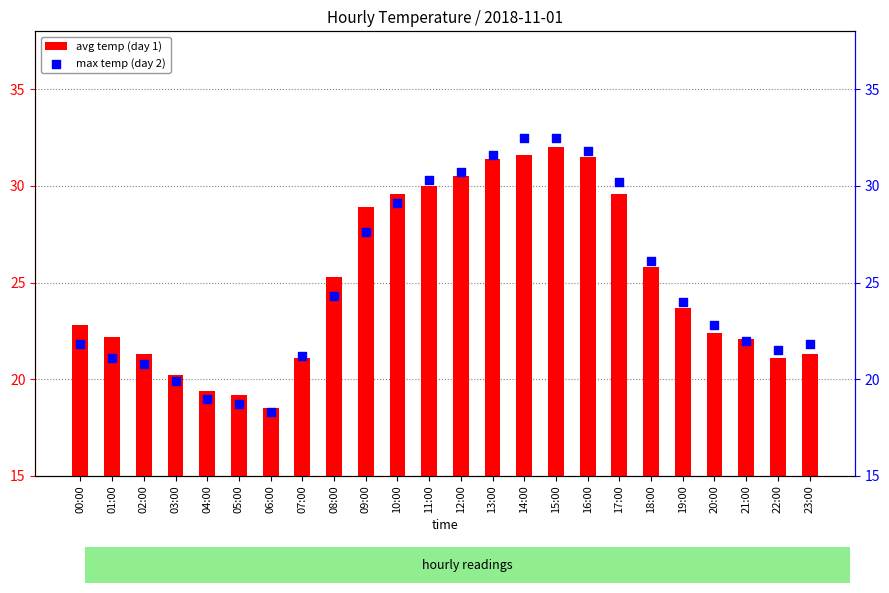

What are all the series names shown in the legend?

avg temp (day 1), max temp (day 2)